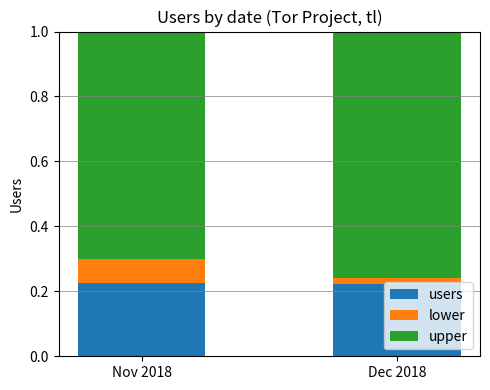

The value of users at Dec 2018 is 0.4. True or false?

False